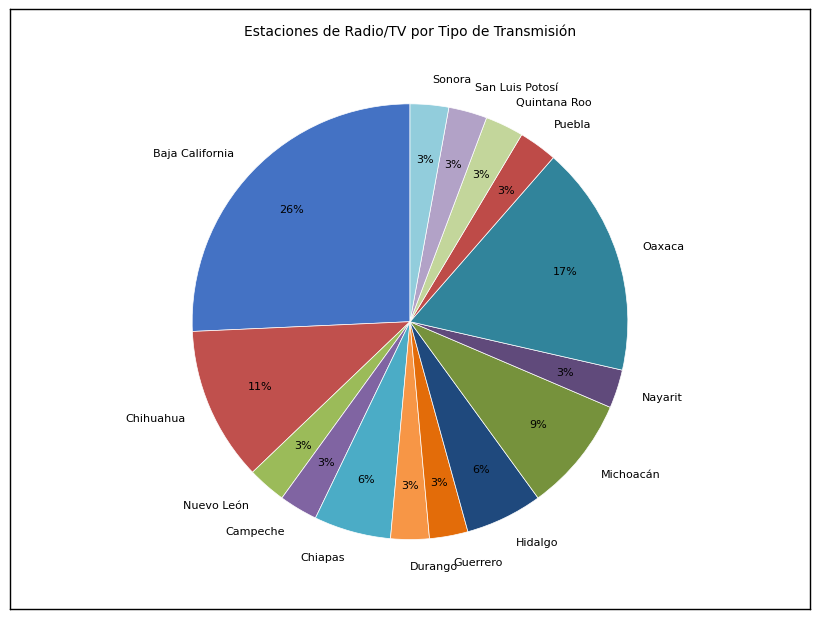

Which has a higher value, Chihuahua or Puebla?

Chihuahua